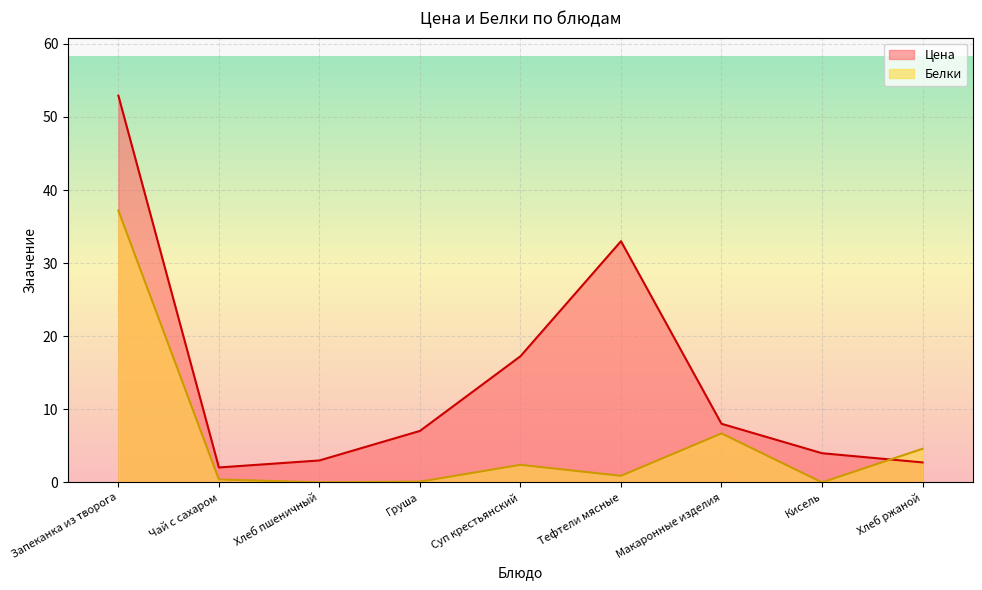

Reading right to left, transcribe all the data shown in this chart.

Цена: Хлеб ржаной=2.7	Кисель=4.0	Макаронные изделия=8.0	Тефтели мясные=33.0	Суп крестьянский=17.3	Груша=7.0	Хлеб пшеничный=3.0	Чай с сахаром=2.0	Запеканка из творога=52.9
Белки: Хлеб ржаной=4.6	Кисель=0.0	Макаронные изделия=6.7	Тефтели мясные=0.9	Суп крестьянский=2.4	Груша=0.1	Хлеб пшеничный=0.0	Чай с сахаром=0.4	Запеканка из творога=37.2